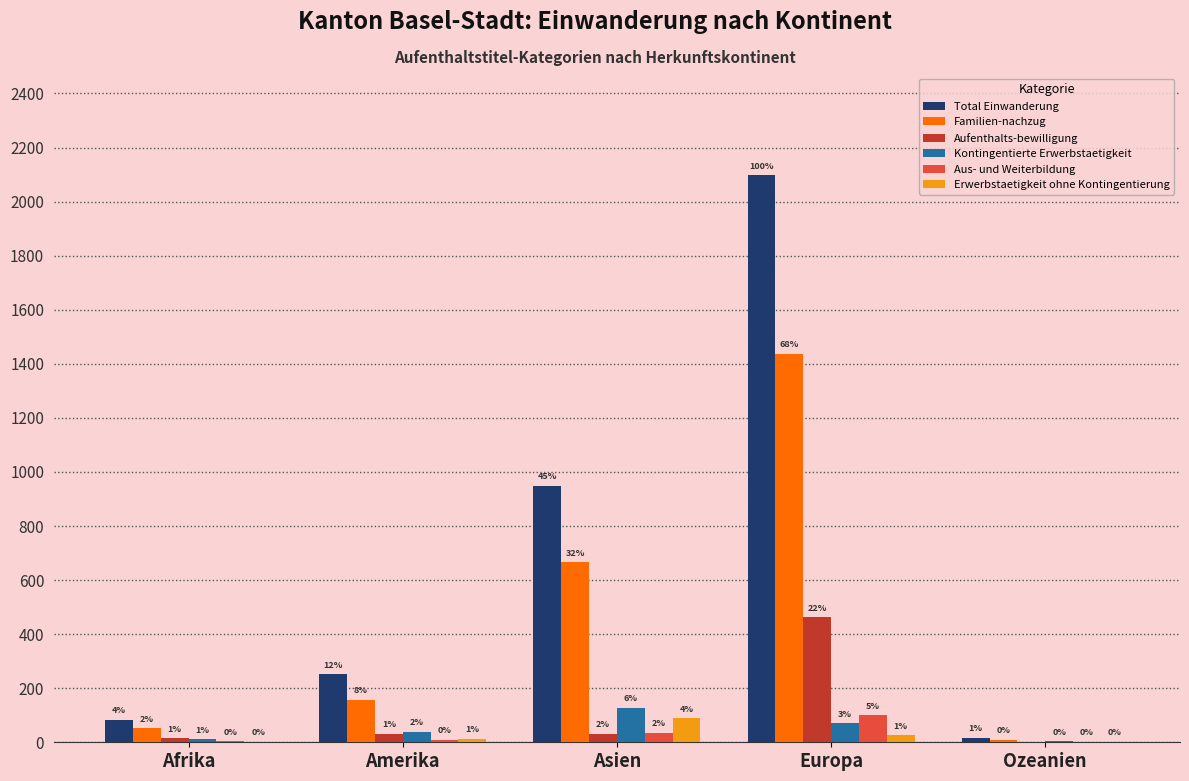

Is the value of Kontingentierte Erwerbstaetigkeit at Ozeanien greater than the value of Total Einwanderung at Afrika?

No